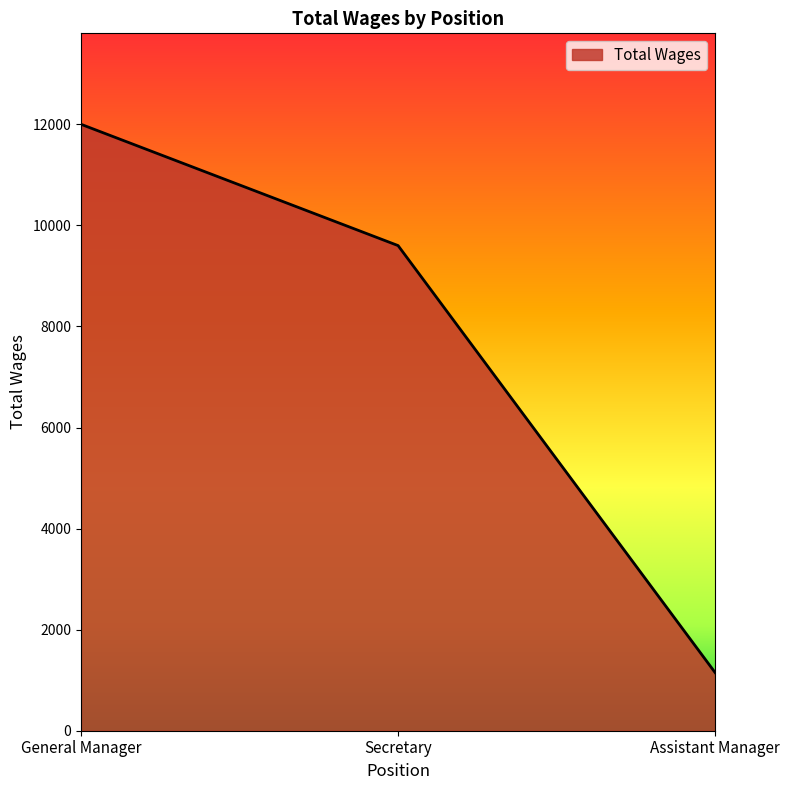

What is the ratio of the value at General Manager to the value at Assistant Manager?

10.4